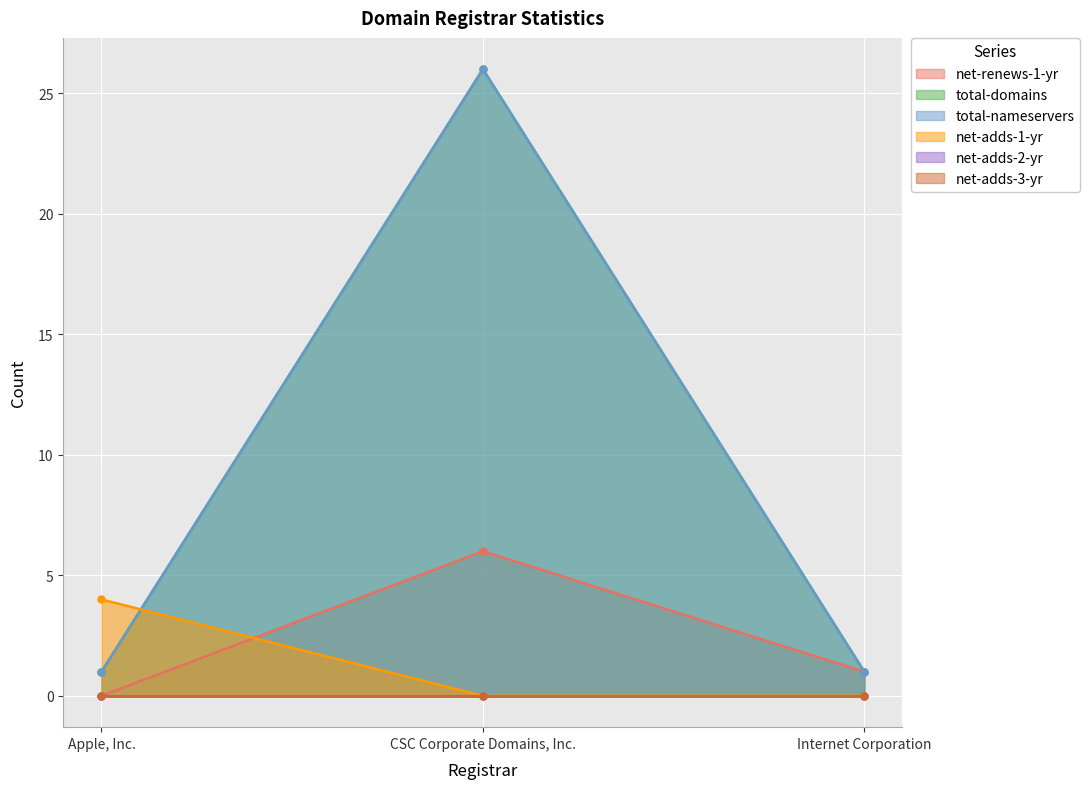

How many data points does each series have?

3